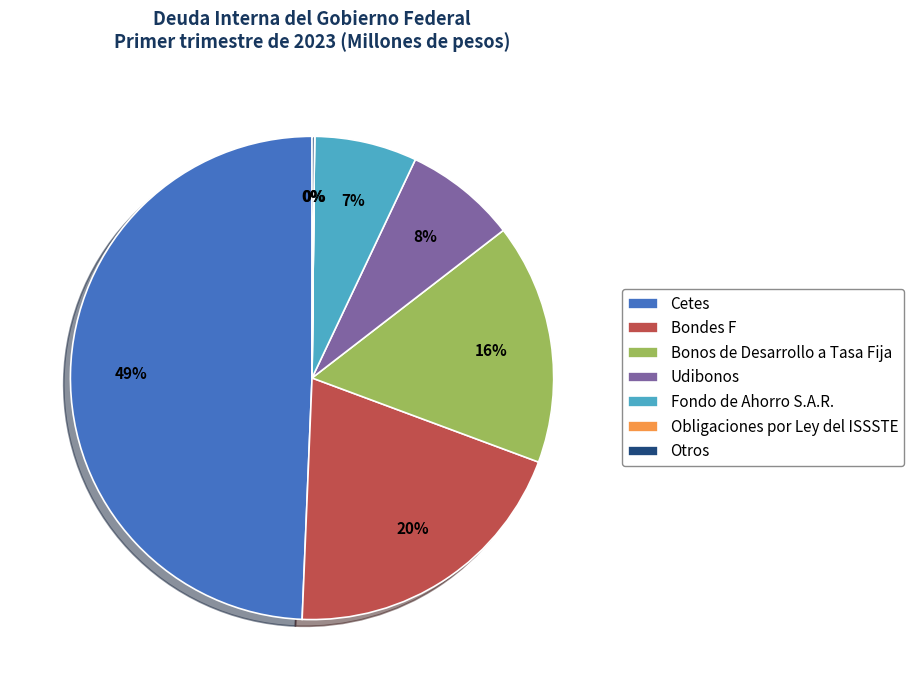

Which has a higher value, Cetes or Bondes F?

Cetes